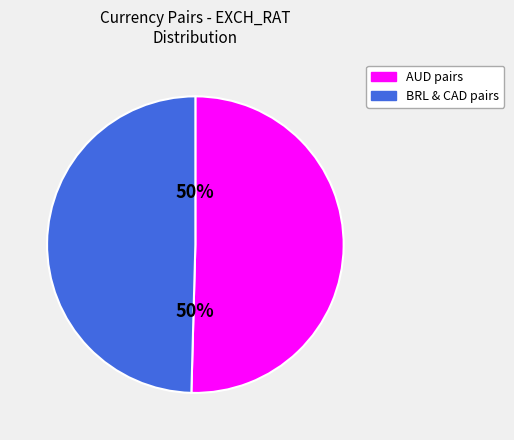

To the nearest percent, what is the average slice percentage?

50%